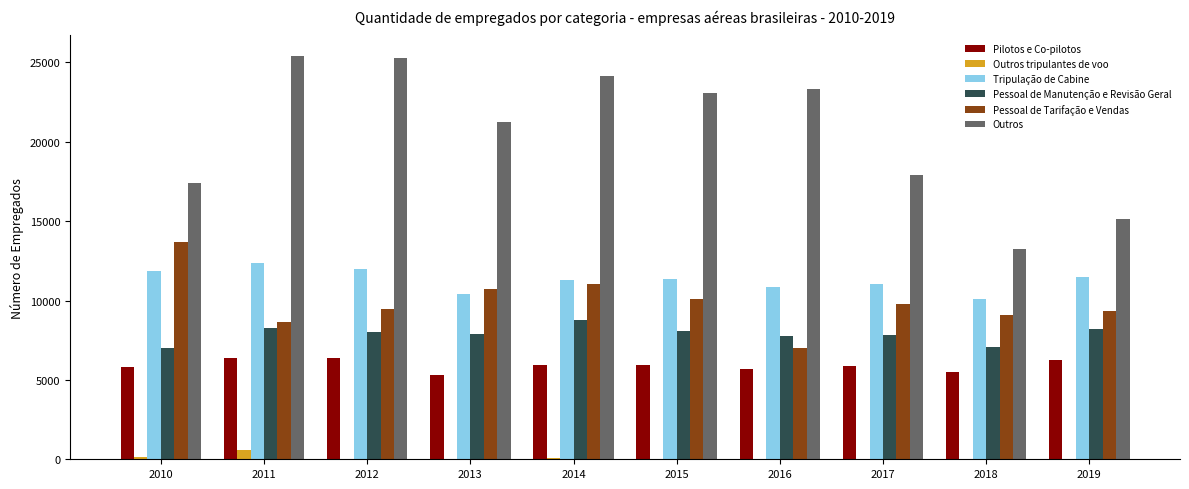

Which series has the largest total across all categories?

Outros